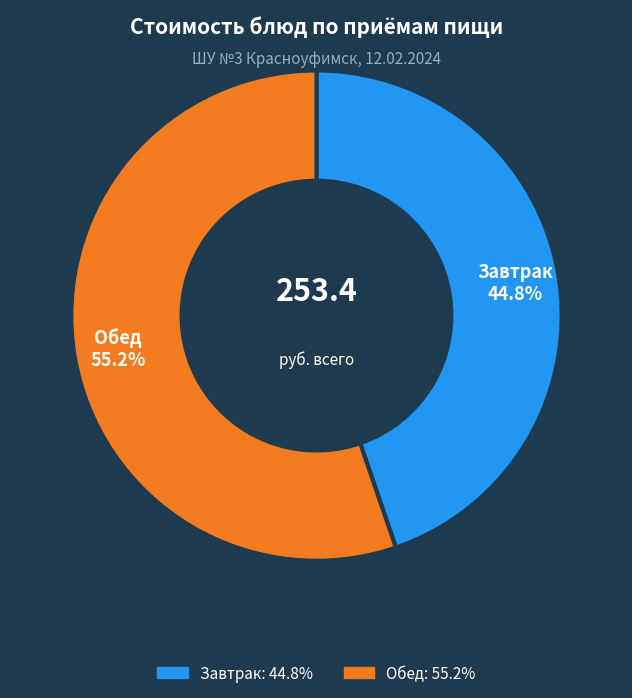

Combined, do Обед and Завтрак account for over 50%?

Yes